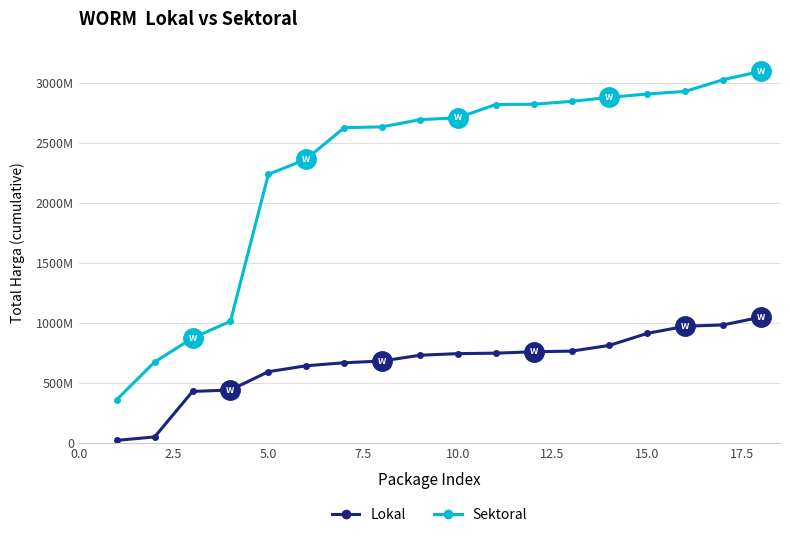

What are all the series names shown in the legend?

Lokal, Sektoral